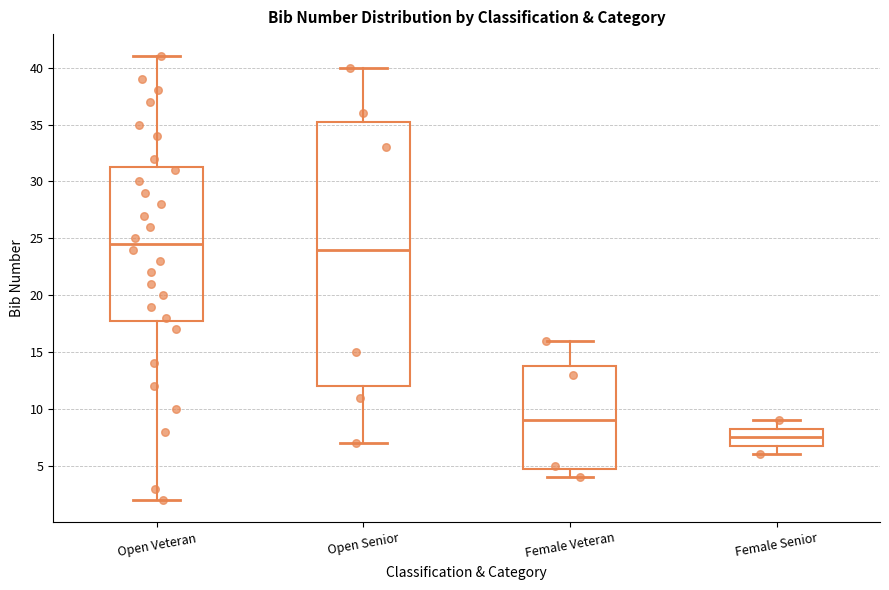

Which box has the highest median line?

Open Veteran